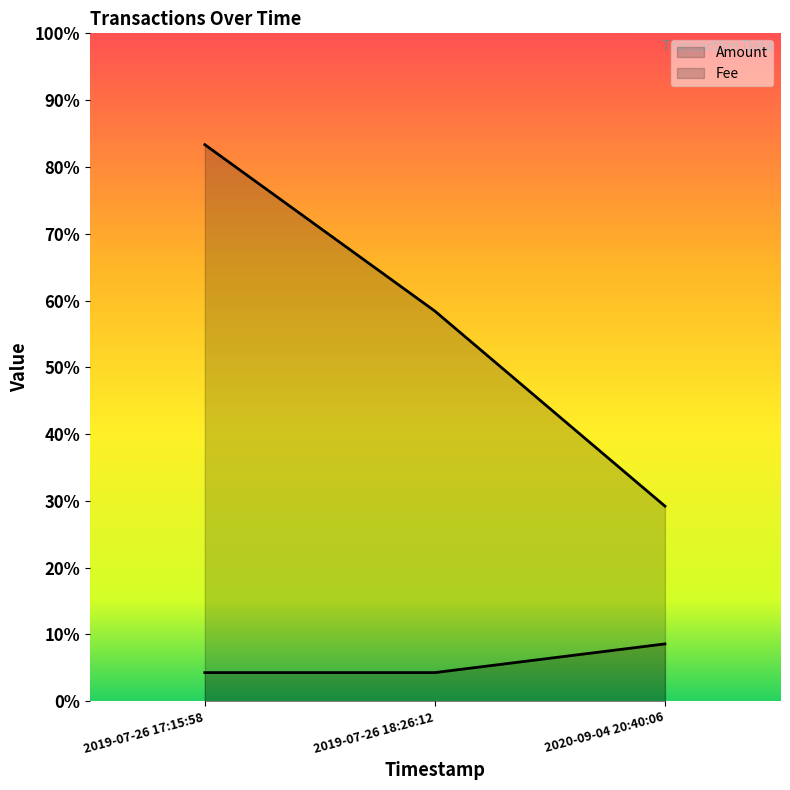

What is the sum of the Fee values at 2019-07-26 18:26:12 and 2020-09-04 20:40:06?

0.1